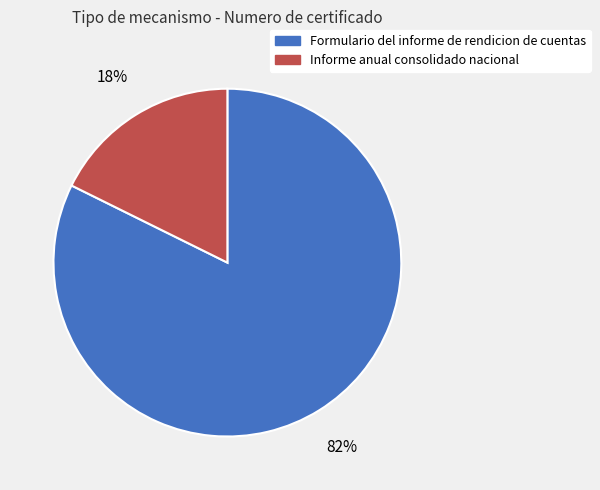

Which has a higher value, Informe anual consolidado nacional or Formulario del informe de rendicion de cuentas?

Formulario del informe de rendicion de cuentas